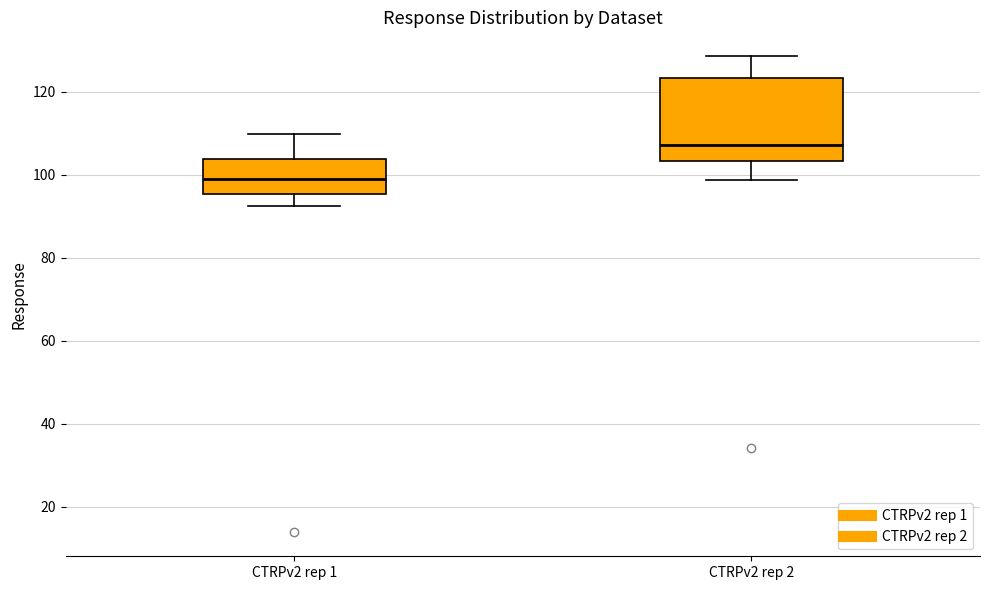

Which box's median line is the lowest?

CTRPv2 rep 1